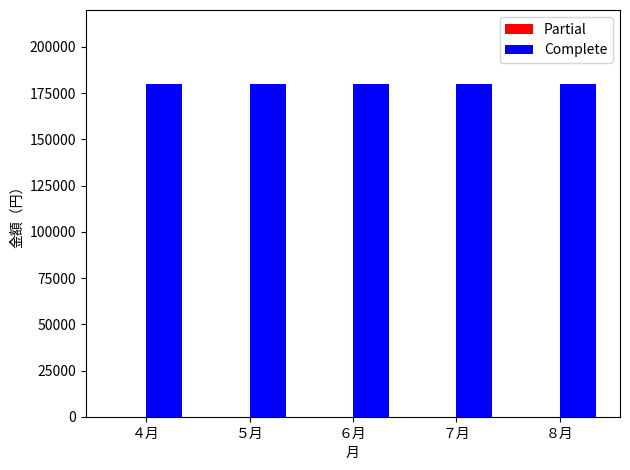

At ６月, list the series in order from smallest to largest.

Partial, Complete